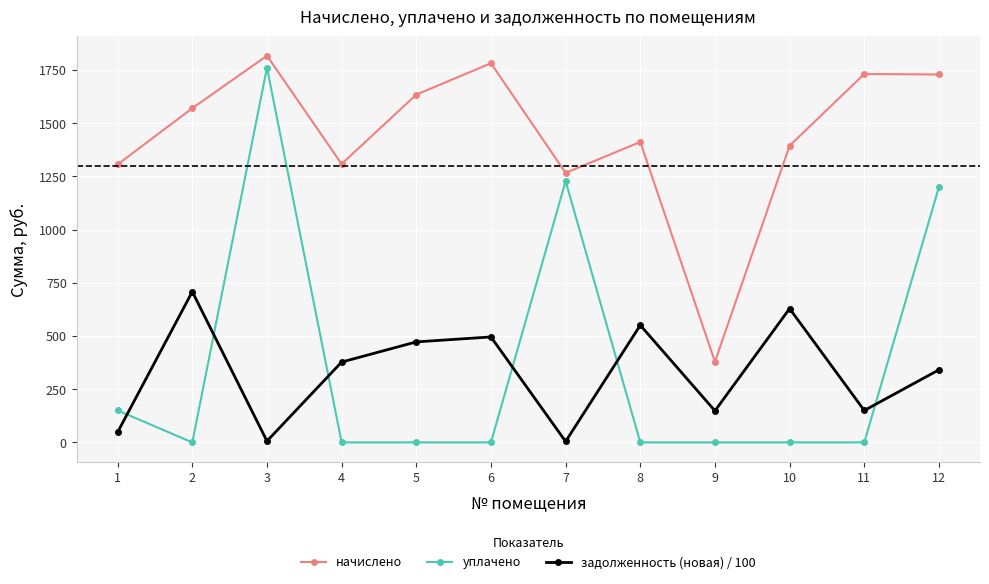

Which series has the largest range (max minus min)?

уплачено